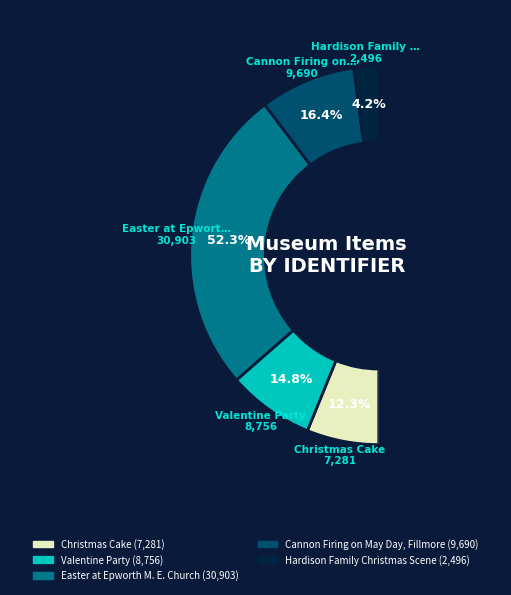

What percentage is the Cannon Firing on May Day, Fillmore slice, to the nearest percent?

16%